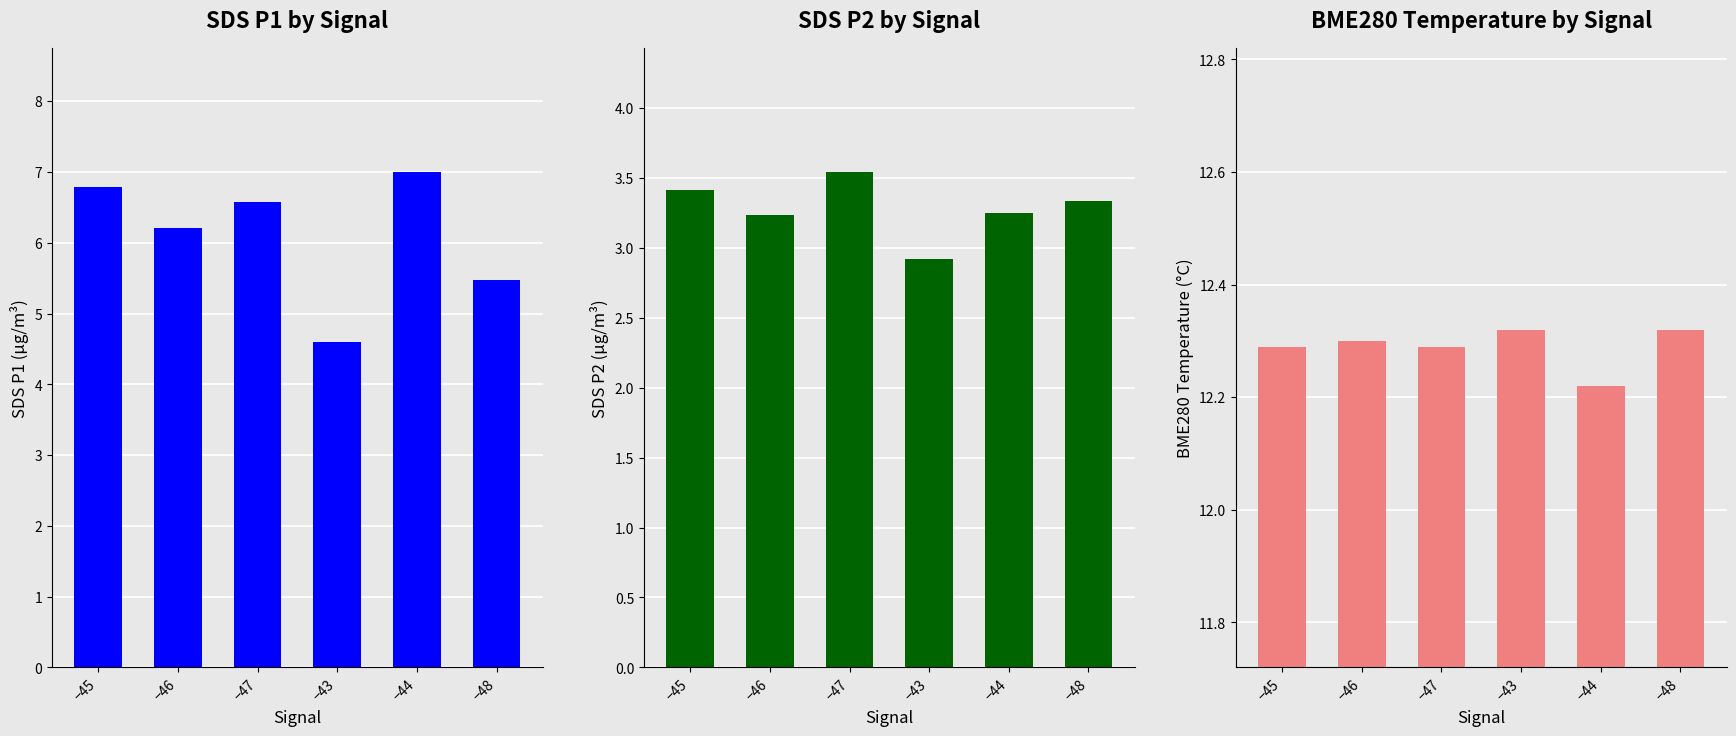

Rank the series by their maximum value, from highest to lowest.

BME280_temperature, SDS_P1, SDS_P2